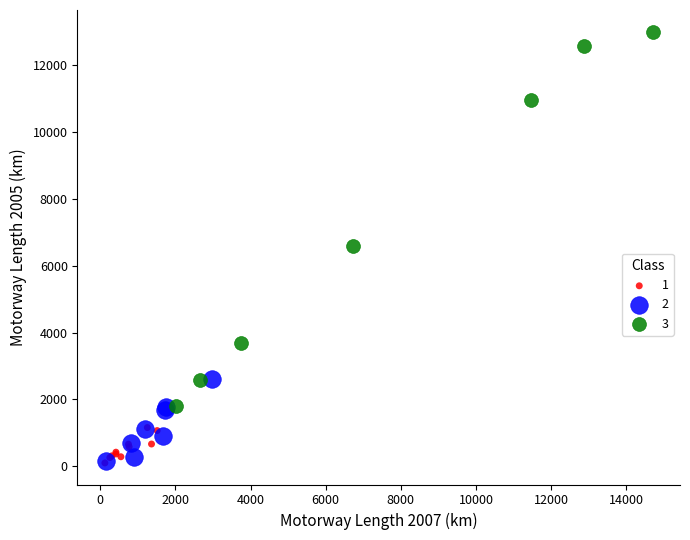

Which series contains the highest Y value?

3